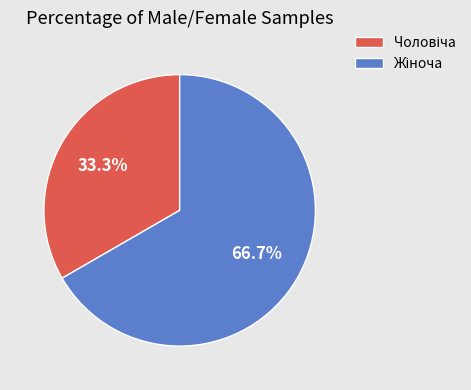

Is there any slice that represents more than half of the pie?

Yes